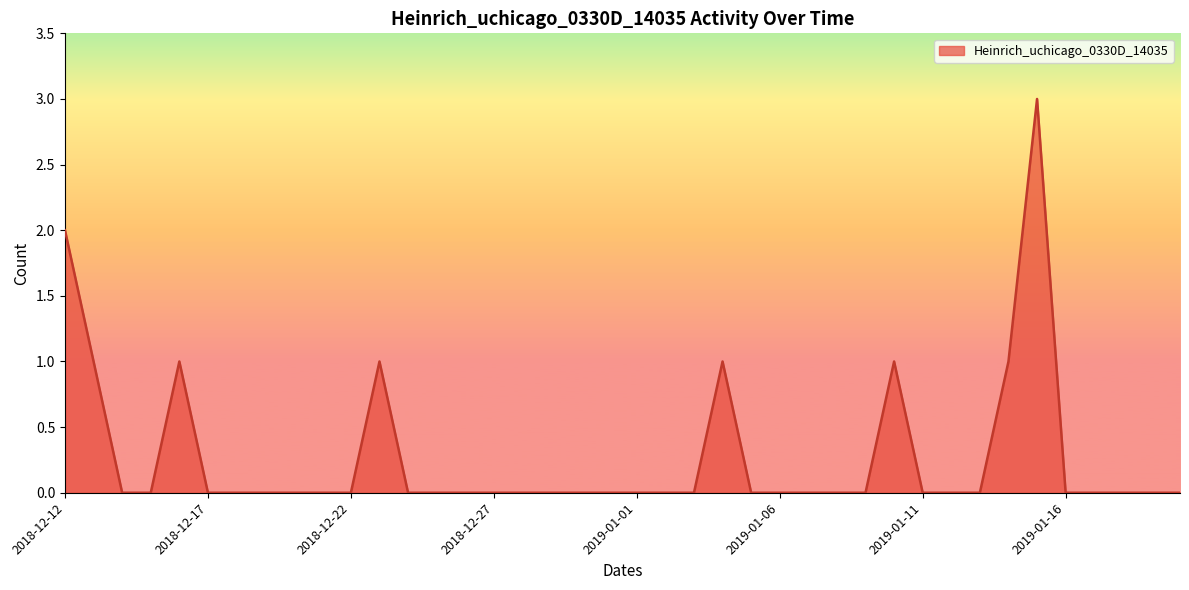

What is the maximum value shown in the chart?

3